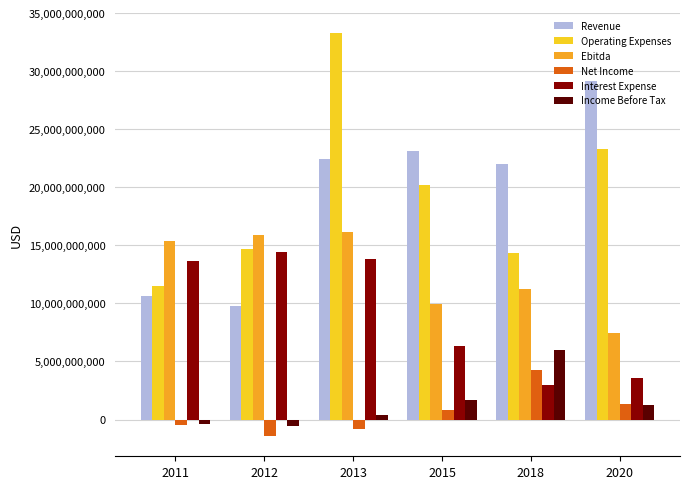

True or false: Ebitda has a value of 27324752143 at 2012.

False